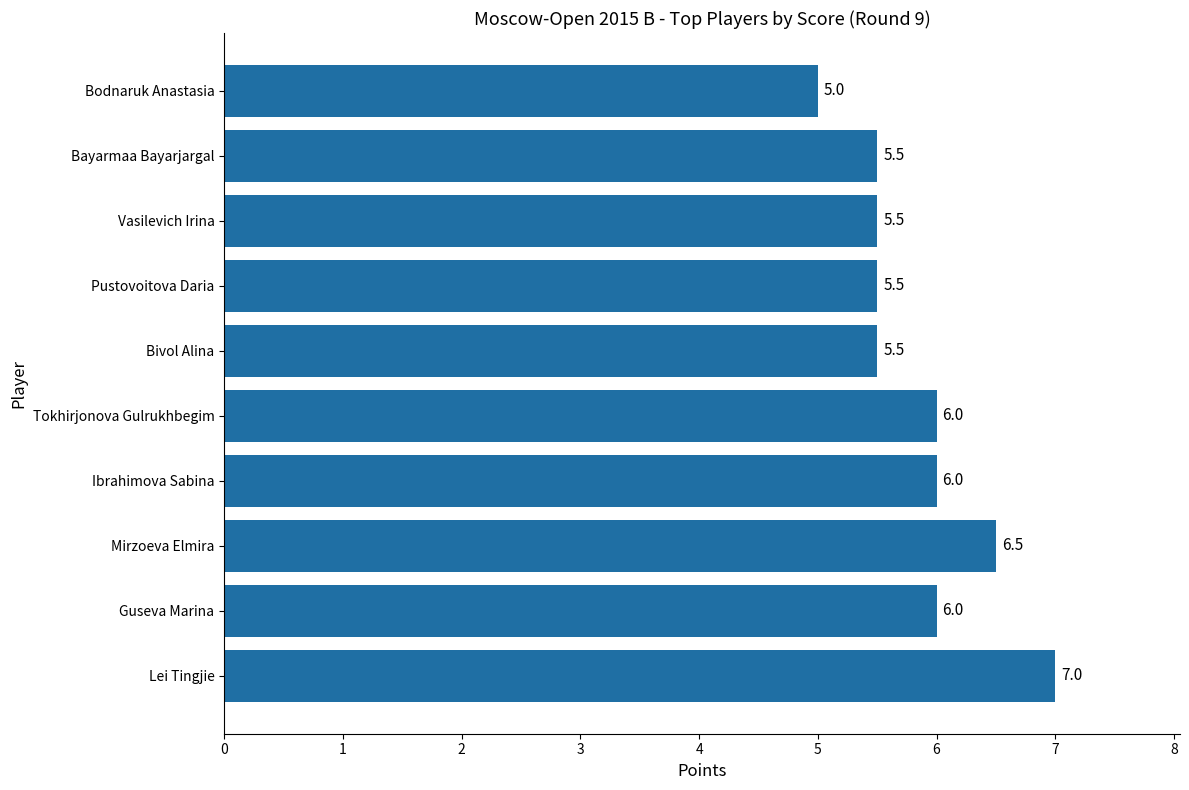

Count the values in the range 5 to 6.

8